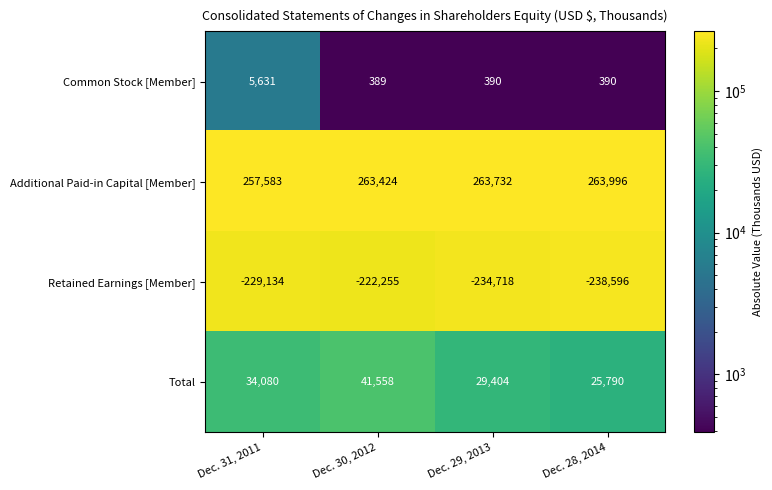

At which category is the sum across all series the highest?

Dec. 30, 2012